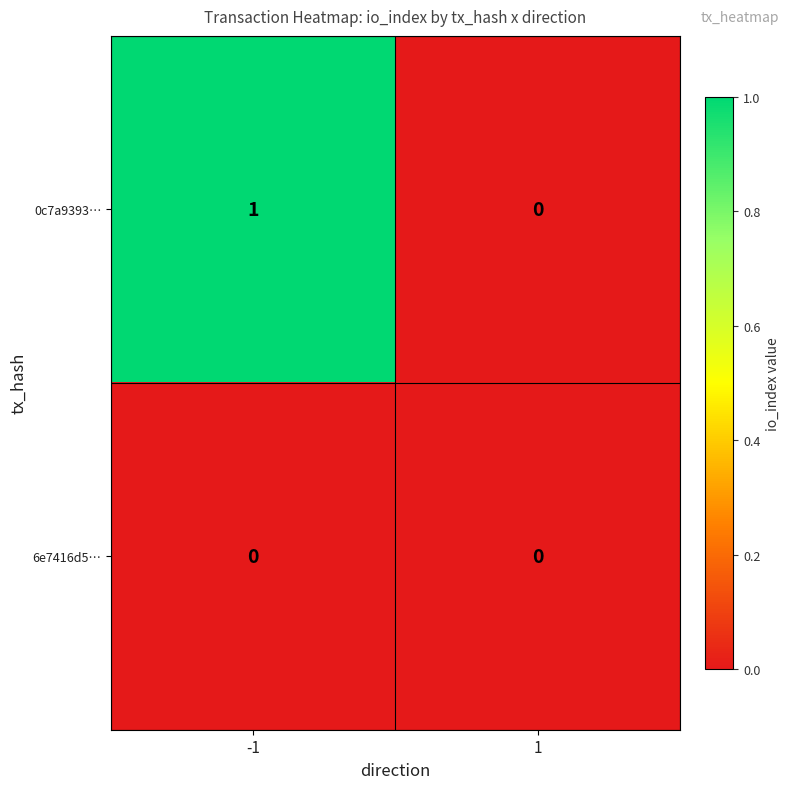

Reading left to right, list all the values displayed in this chart.

0c7a9393…: -1=1	1=0
6e7416d5…: -1=0	1=0